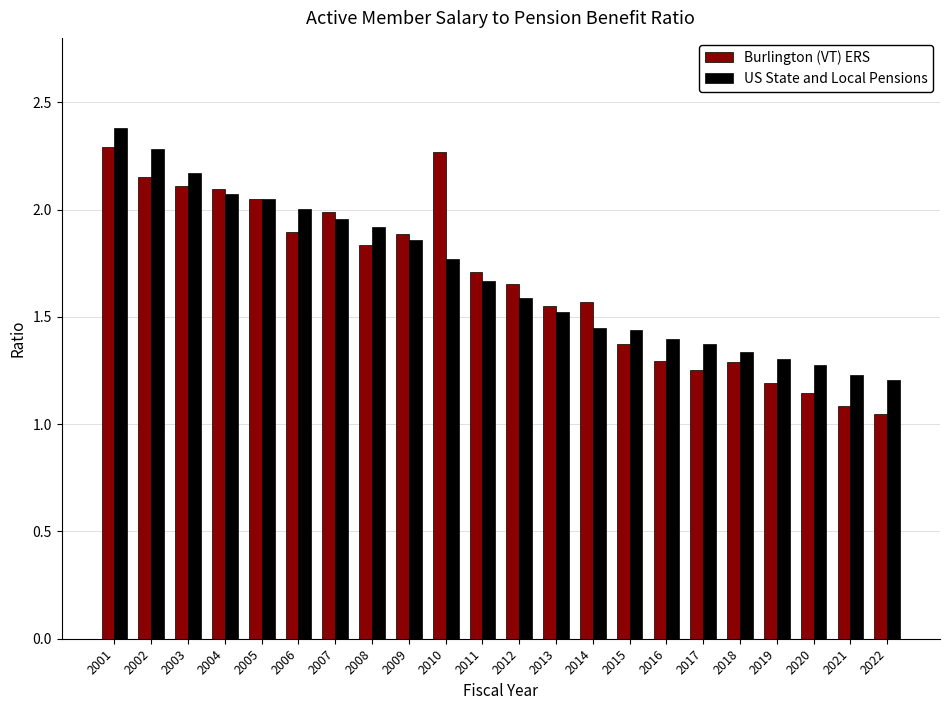

What is the sum of all Burlington (VT) ERS values?

36.7